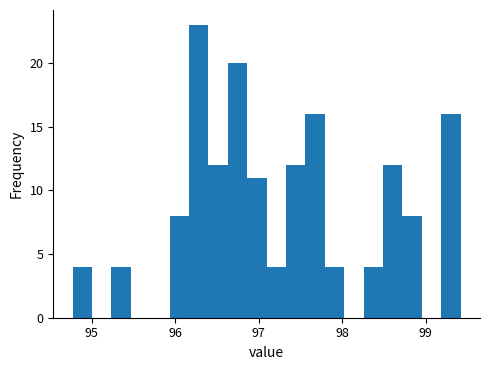

Read against the x-axis, roughly where is the centre of the tallest bar?

96.3